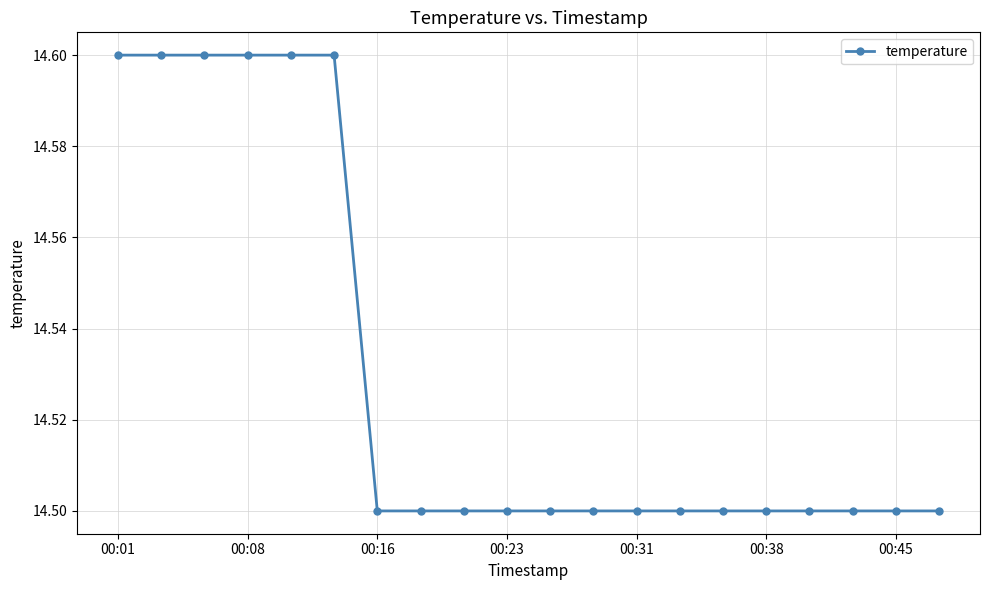

What is the minimum value shown in the chart?

14.5